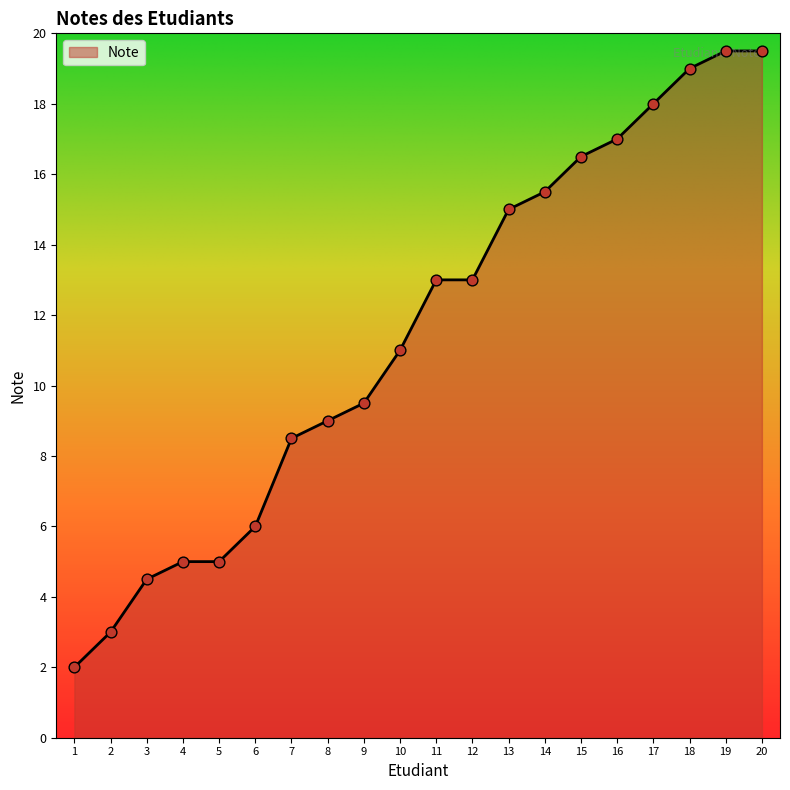

Which has a higher value, 5 or 11?

11